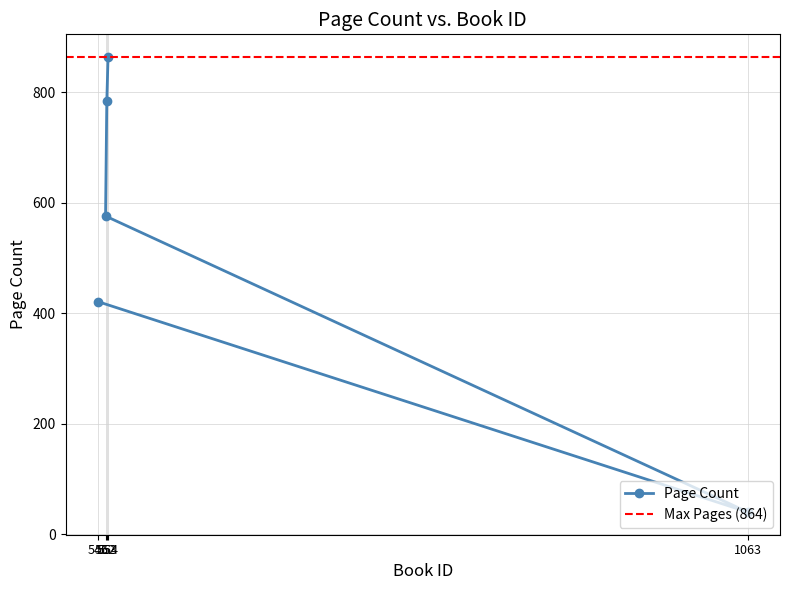

What is the change in value from 552 to 553?

+208